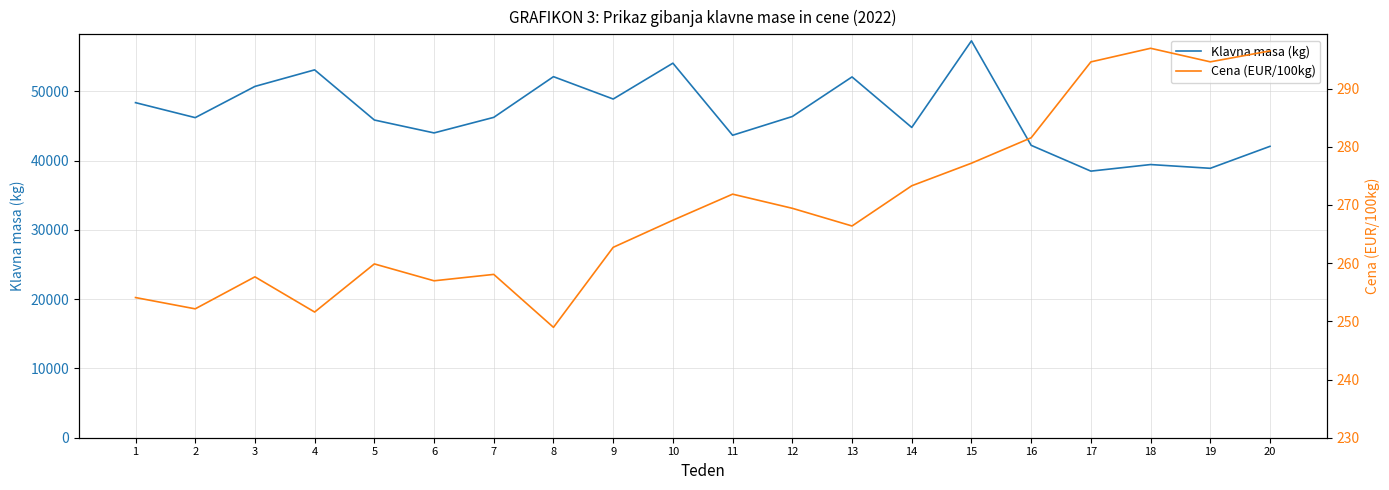

What is the difference between the maximum and minimum values in the Klavna masa (kg) series?

18799